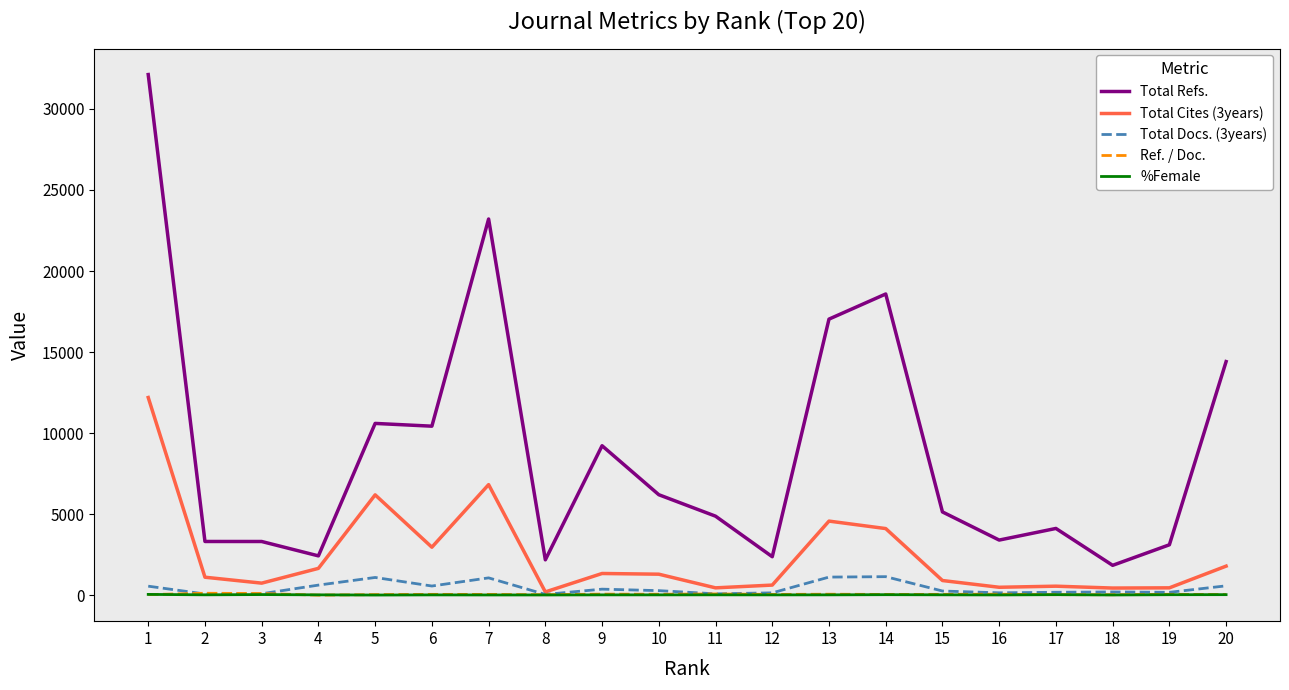

True or false: %Female and Total Refs. intersect in this chart.

False